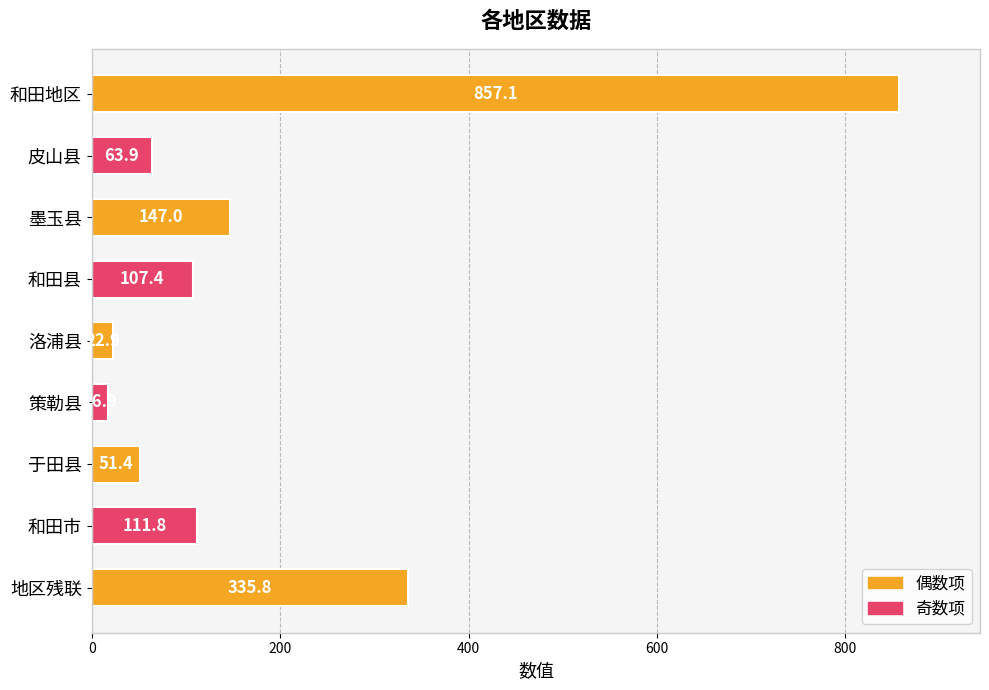

What position from the bottom is 洛浦县?

5